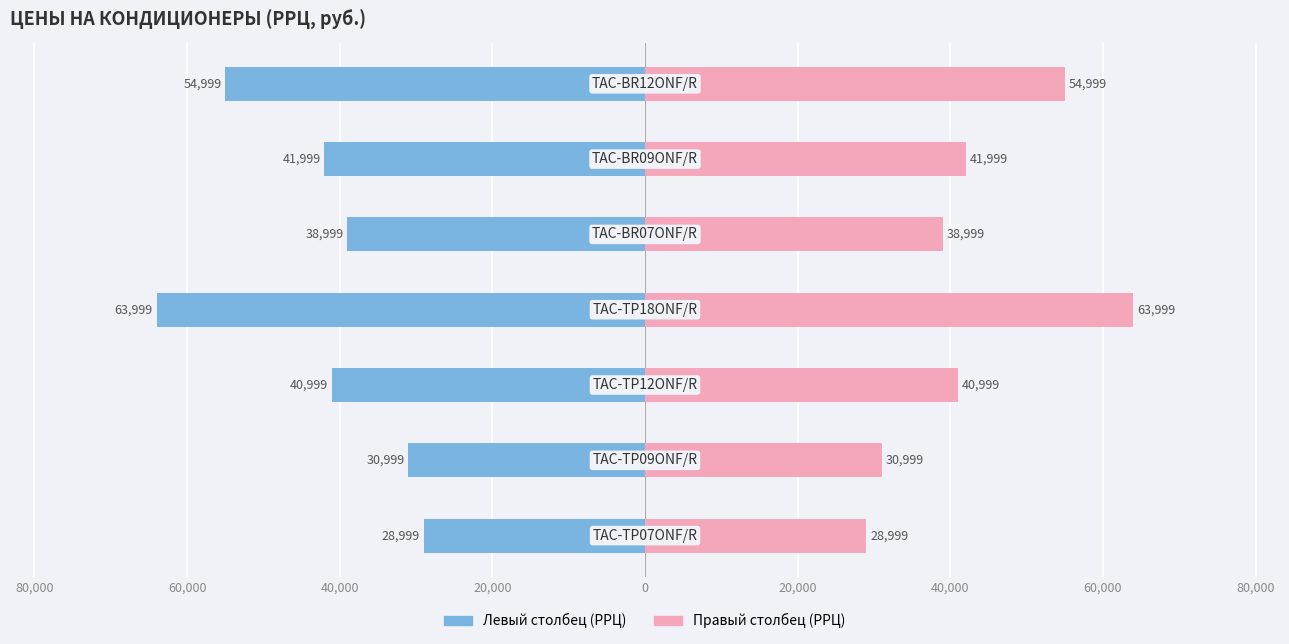

Are the bars horizontal?

Yes